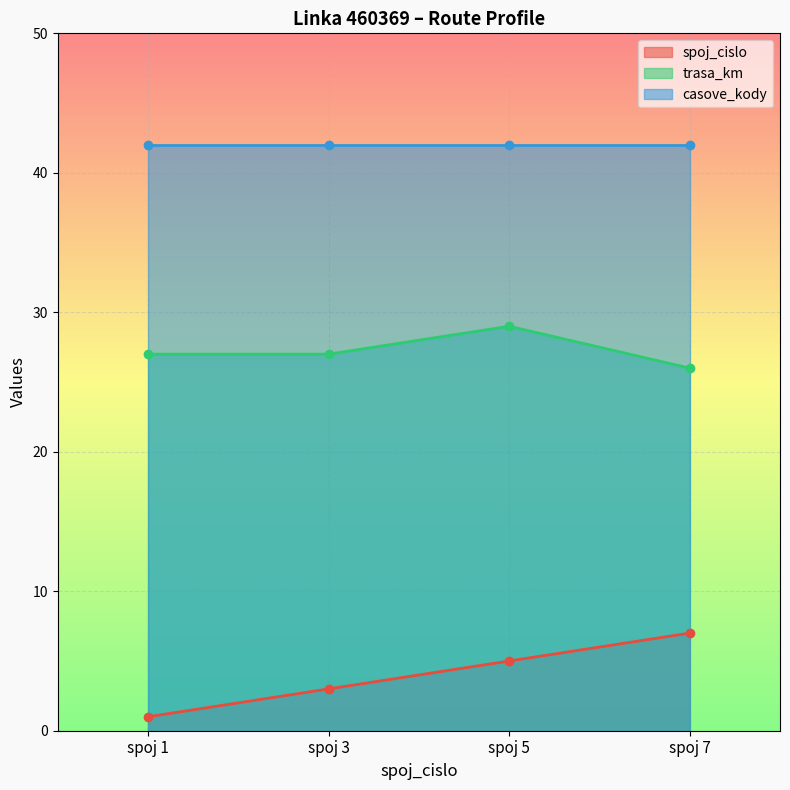

At how many categories does at least one series exceed 5?

4